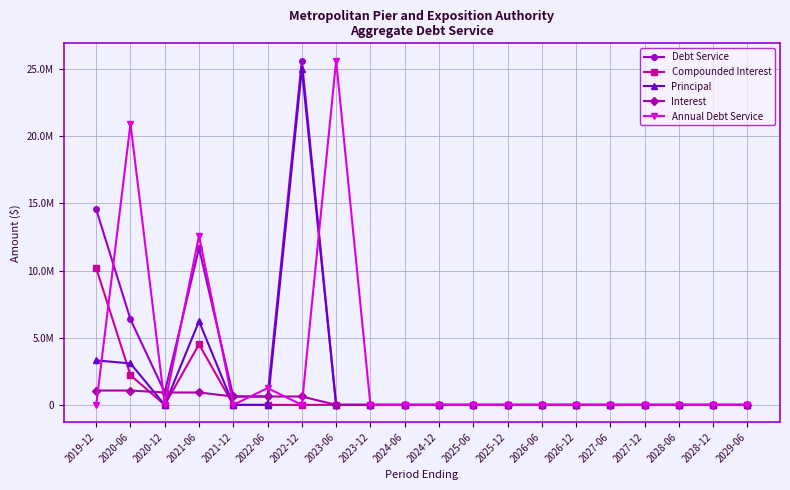

List the series in order of their peak value, lowest first.

Interest, Compounded Interest, Principal, Debt Service, Annual Debt Service